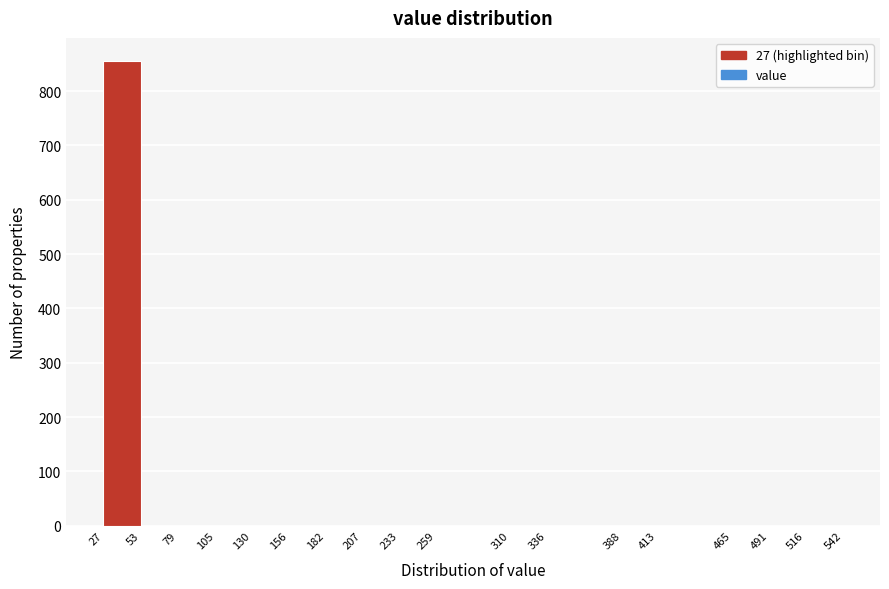

Over which range of the x-axis is the bar tallest?

27 to 53